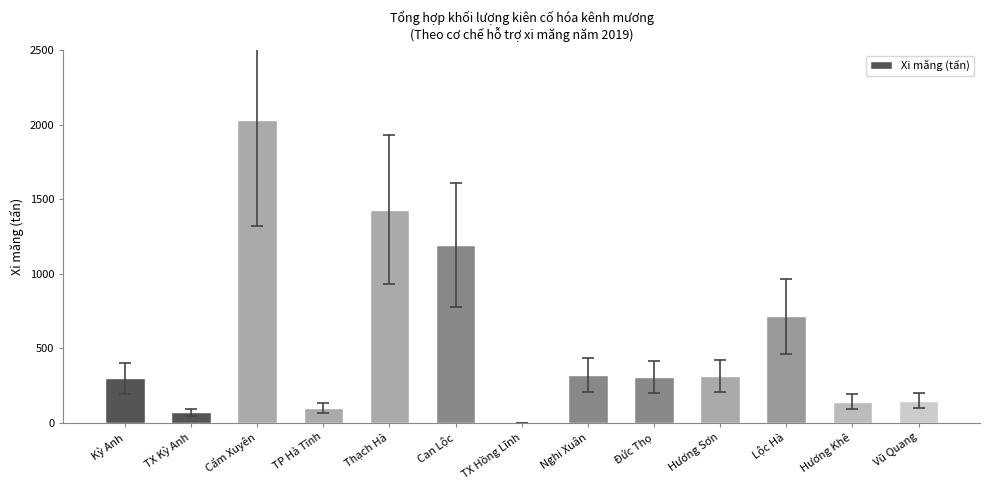

Is it true that the value at Hương Sơn is 534?

False